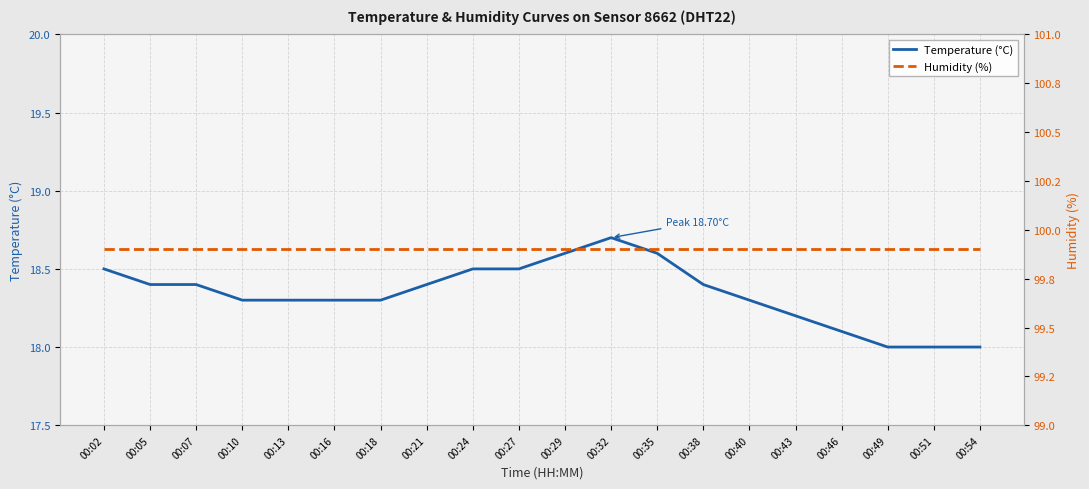

Which series changed the most between 00:13 and 00:29?

Temperature (°C)